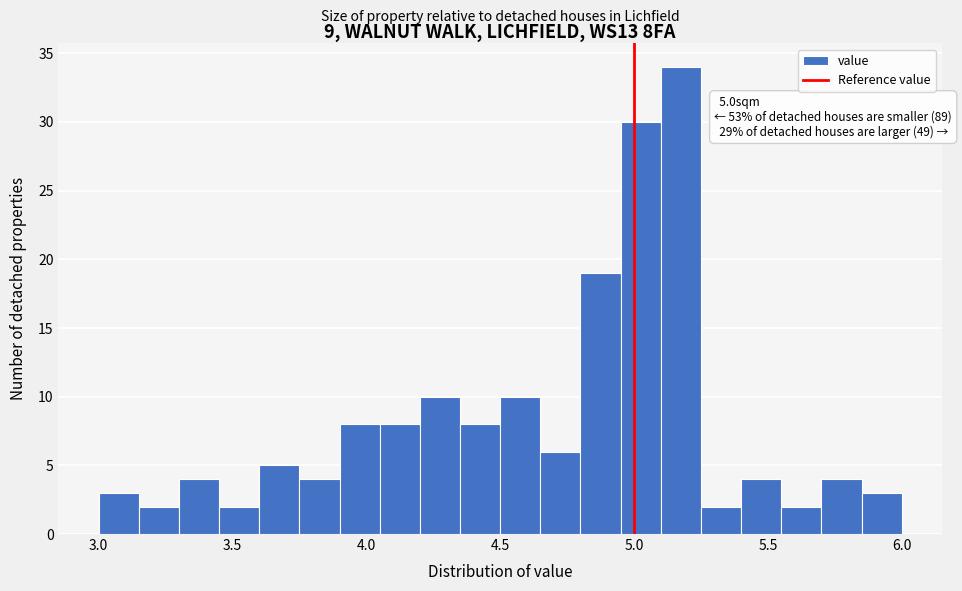

Read against the x-axis, roughly where is the centre of the tallest bar?

5.20